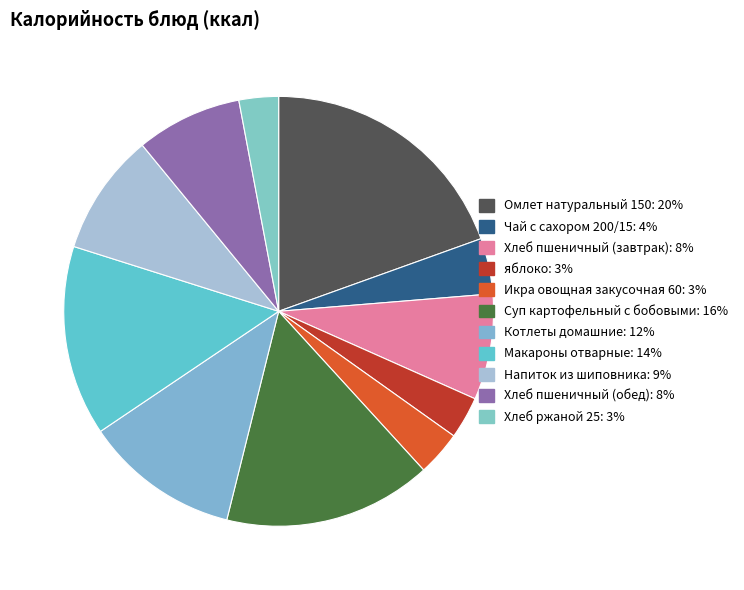

The яблоко slice represents 3% of the pie. True or false?

True